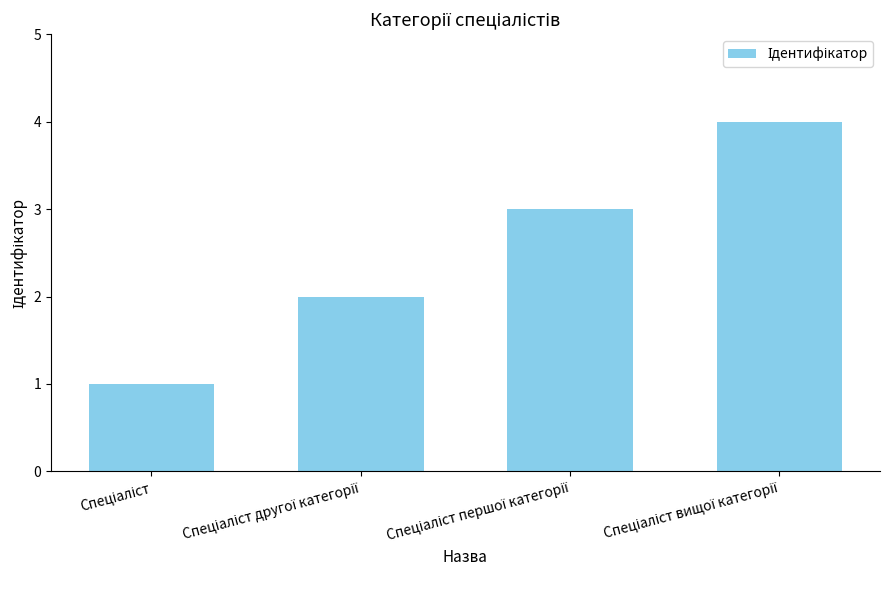

What is the difference between the maximum and minimum values?

3